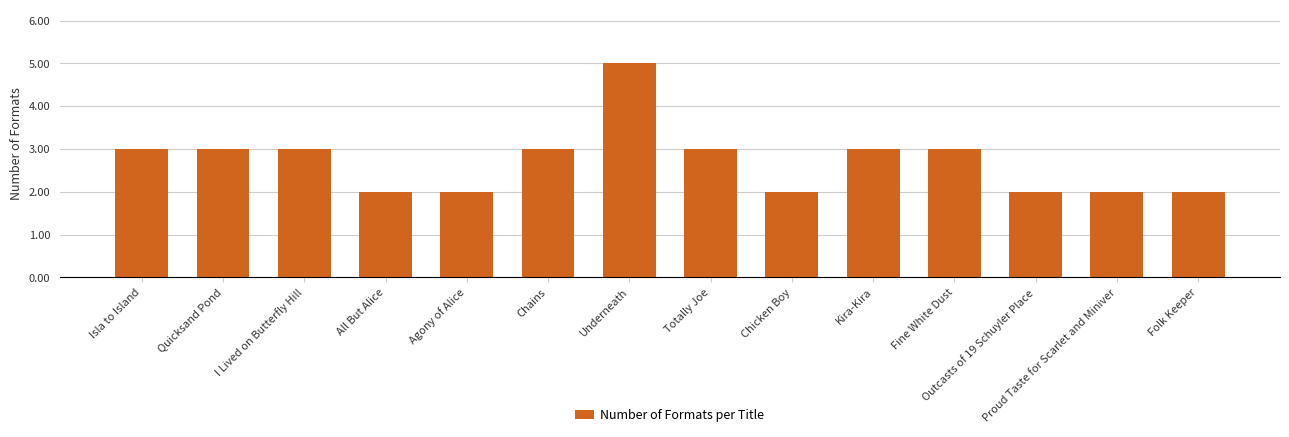

What is the average value?

3